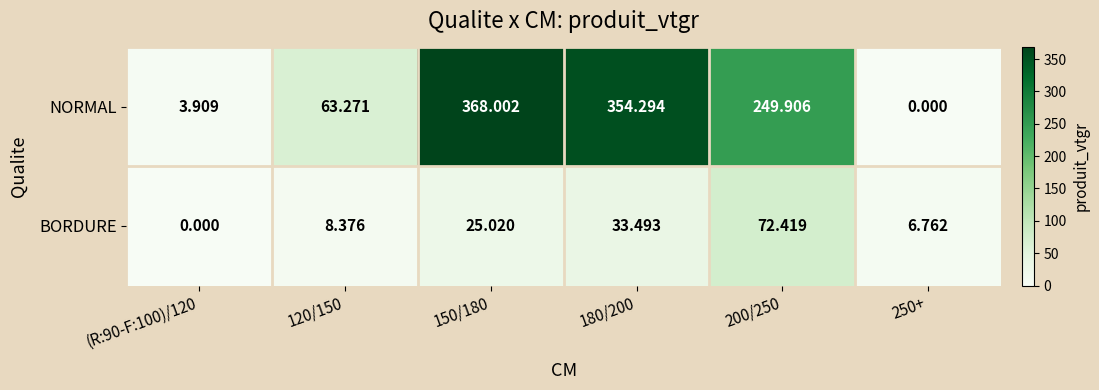

At how many categories does at least one series exceed 274?

2